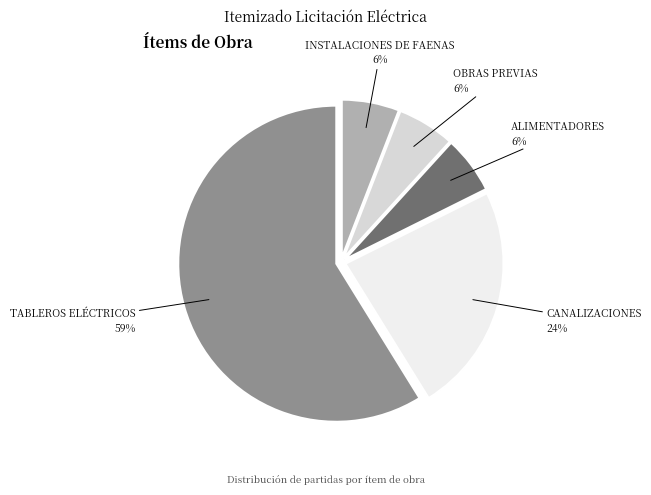

Count the number of slices in the pie.

5